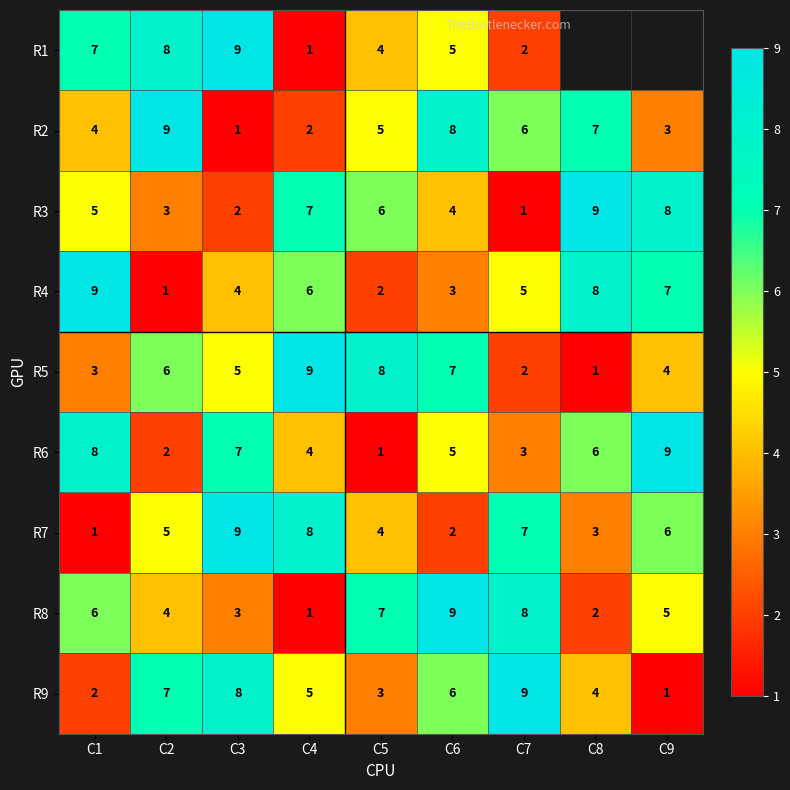

Count the number of data series in this chart.

9